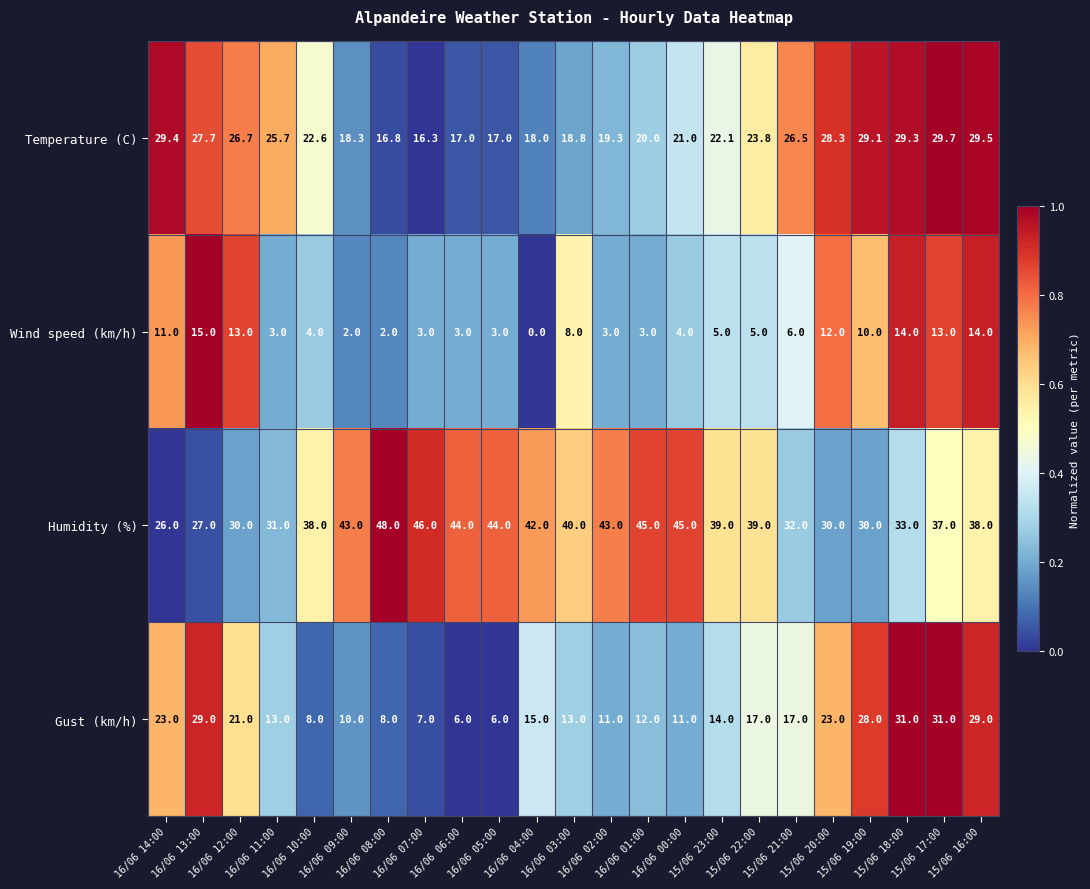

At which label does Temperature (C) first exceed 22?

16/06 14:00